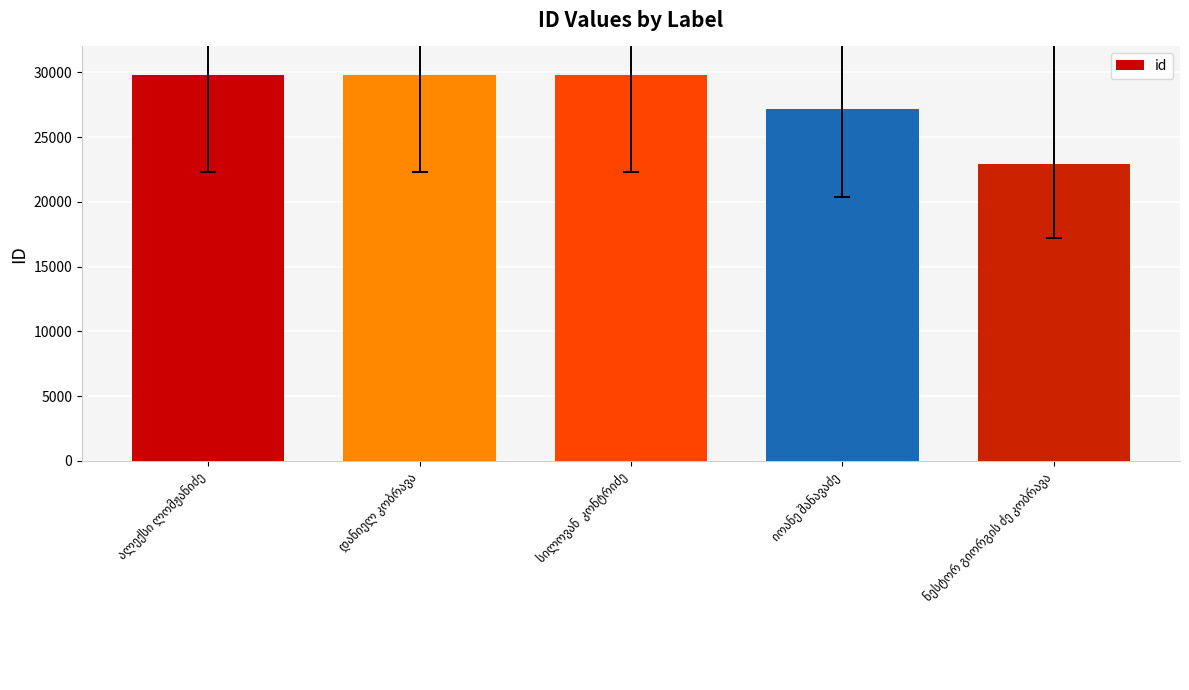

What is the minimum value shown in the chart?

22905